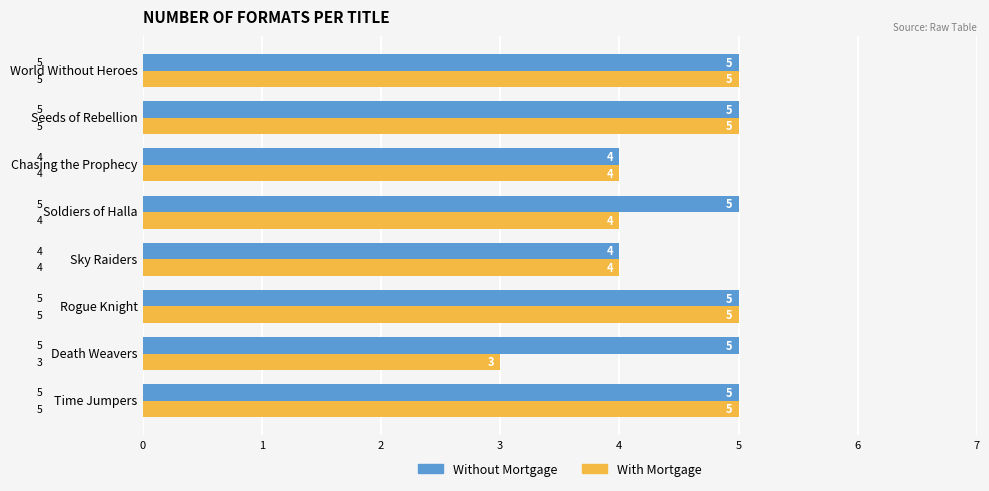

What is the maximum value shown in the chart?

5